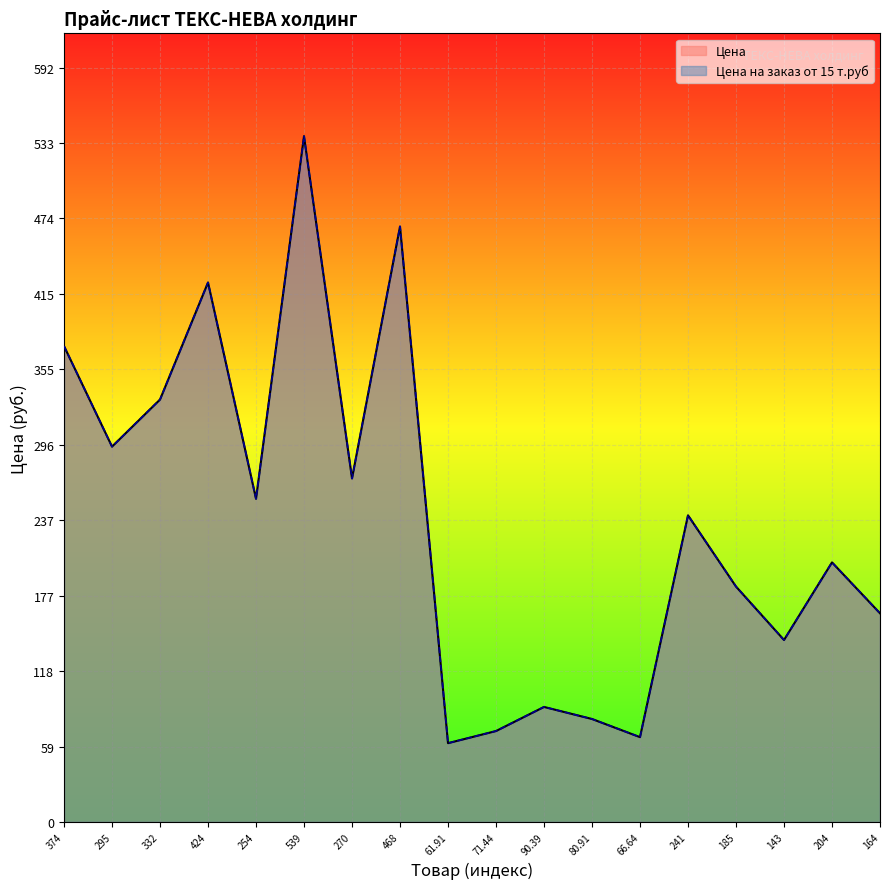

Between 80.91 and 185, which is larger?

185